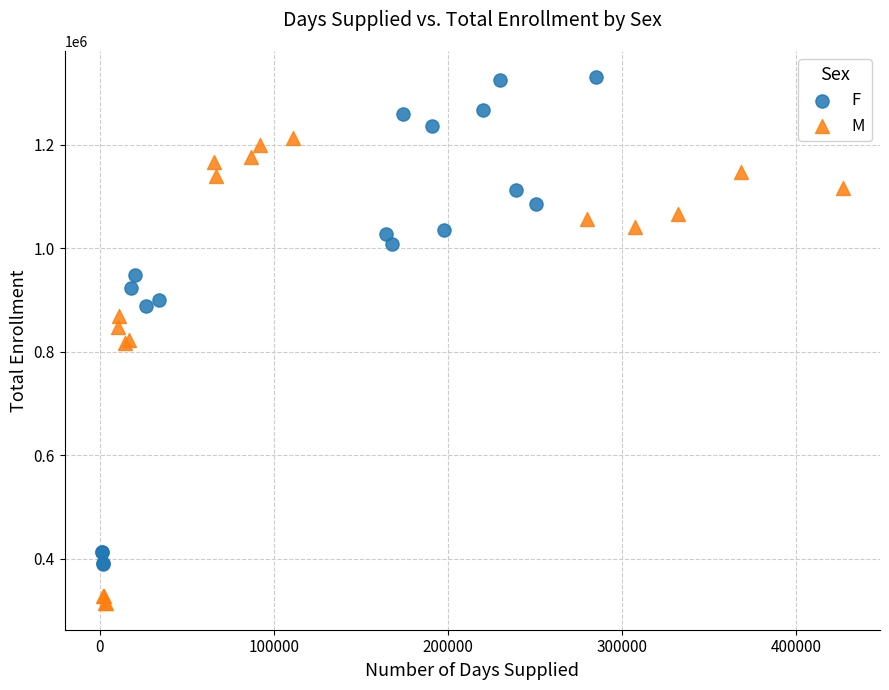

What are all the series names shown in the legend?

F, M